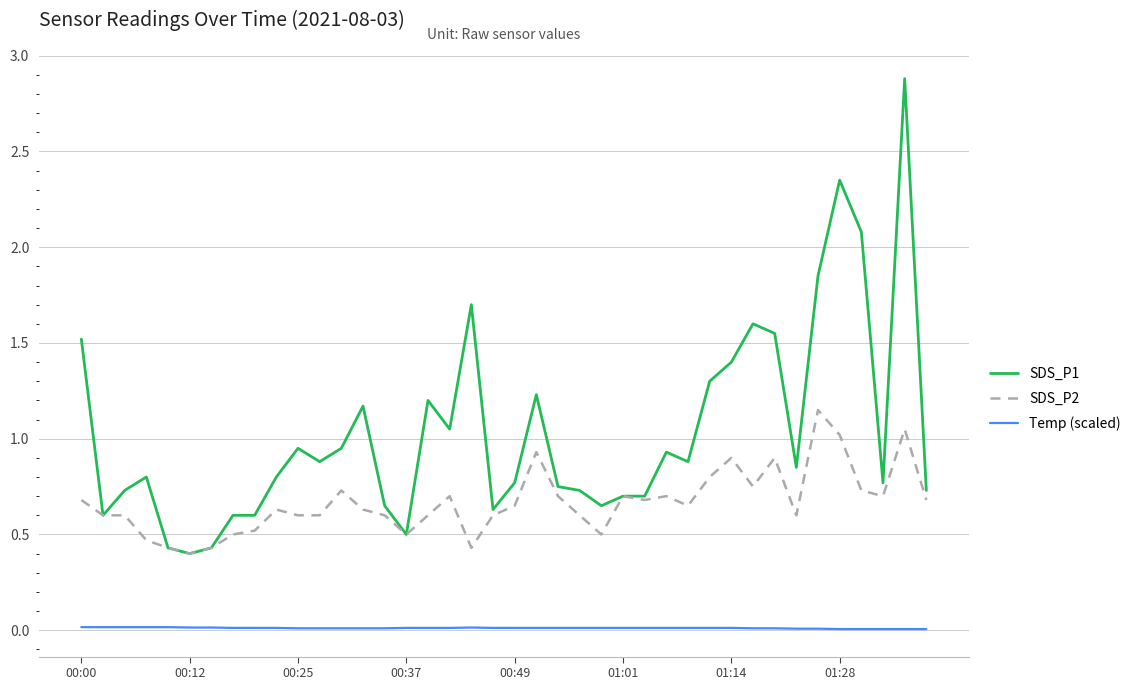

Which series has the largest range (max minus min)?

SDS_P1